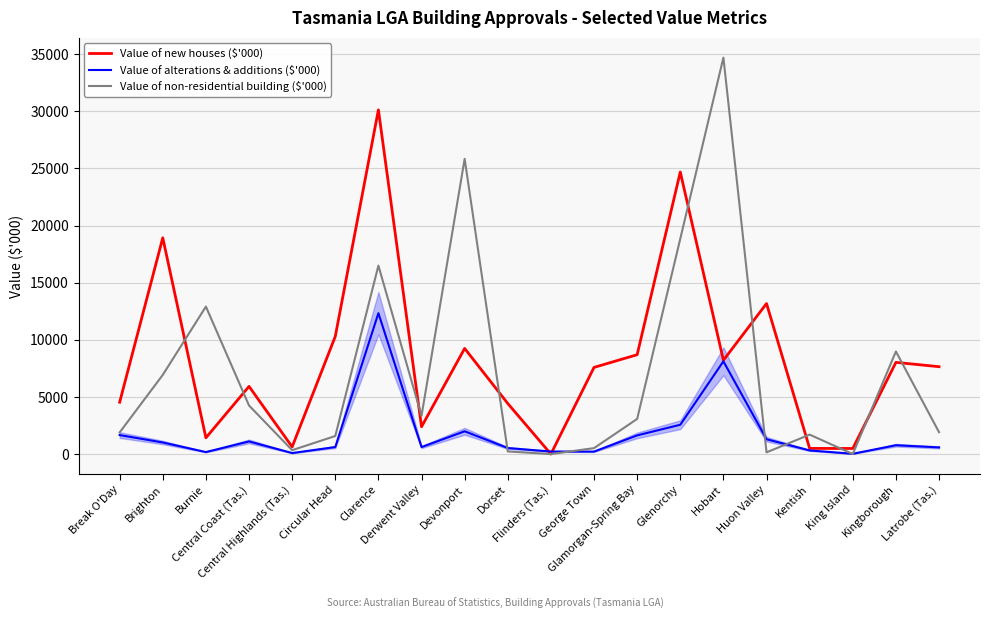

Which series has the widest spread of values?

Value of non-residential building ($'000)